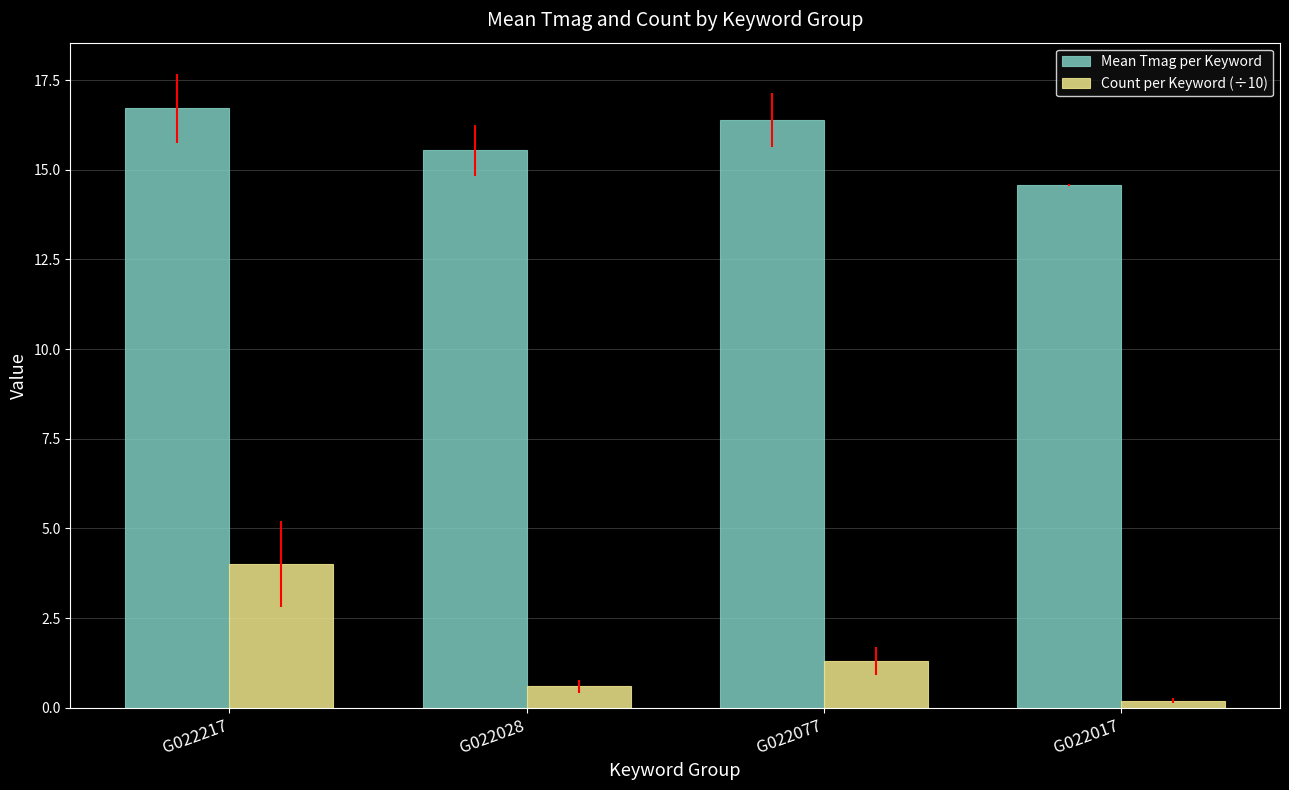

Where is Count per Keyword (÷10) nearest to the value 2?

G022077